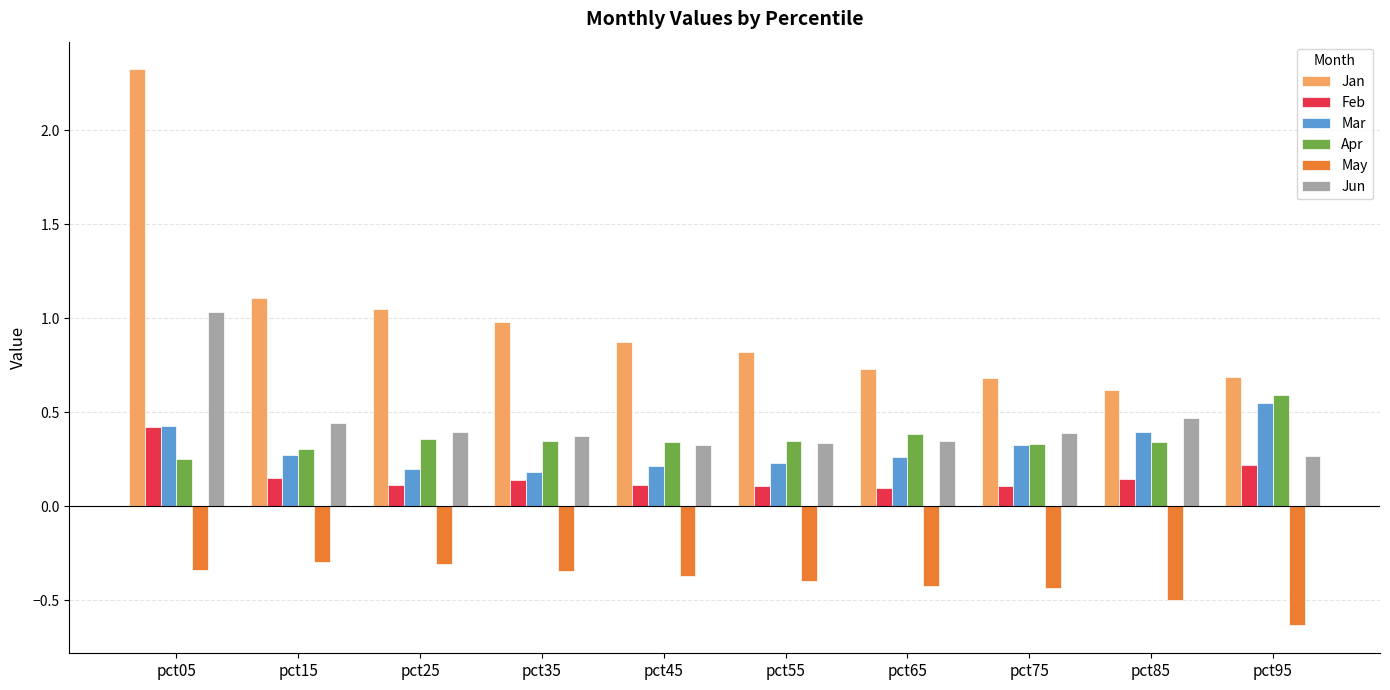

What is the sum of all Jan values?

9.9